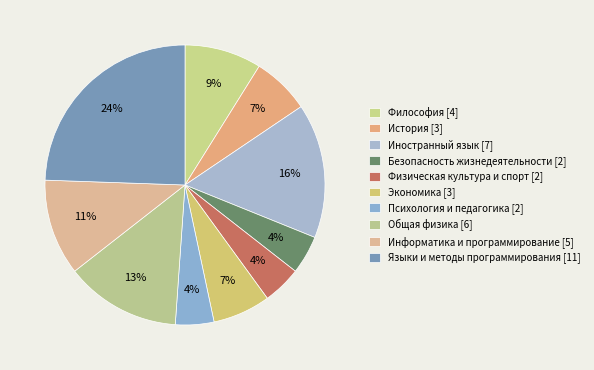

How many slices are in this pie chart?

10